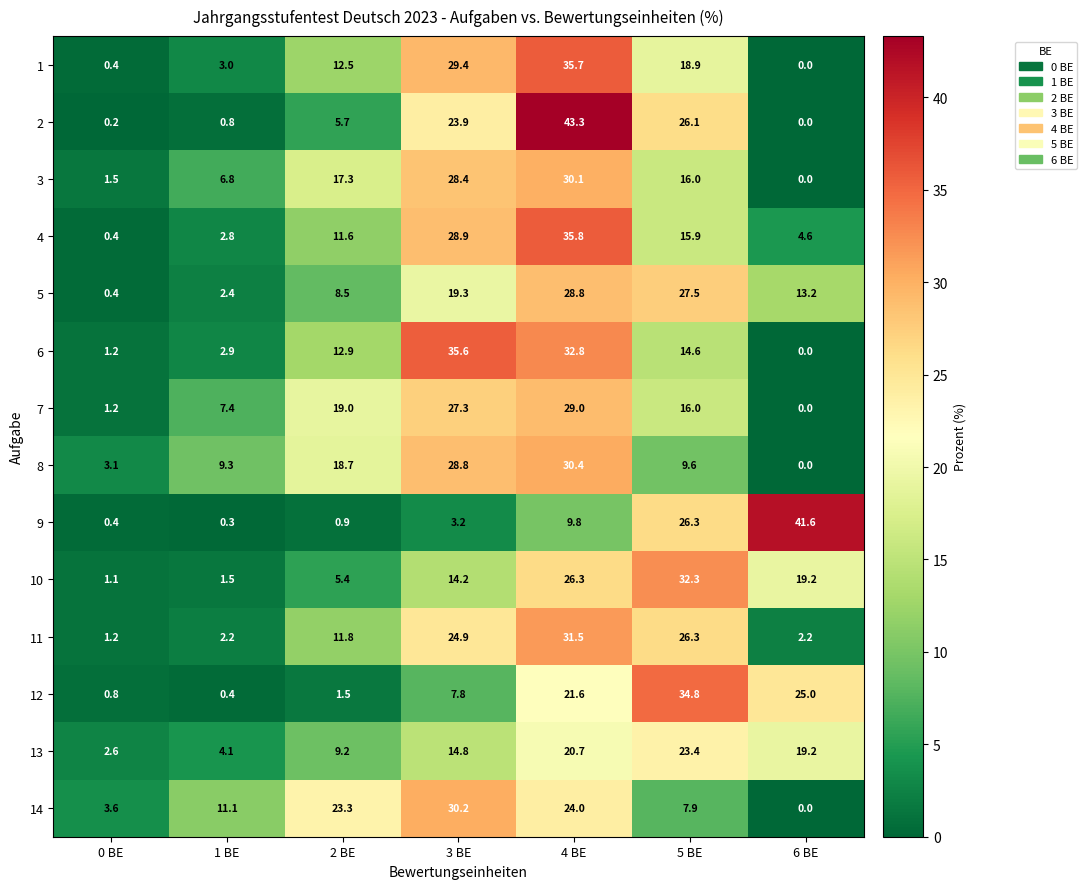

What is the difference between the highest and lowest values at 3 BE?

32.4